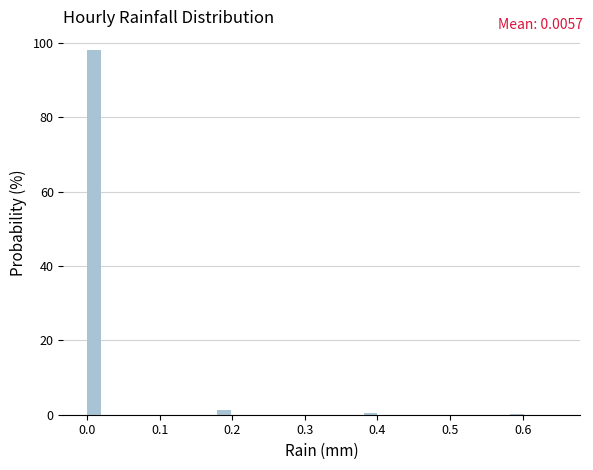

Around what value on the x-axis is the tallest bar? Give the approximate position of its centre, as read against the axis.

0.01